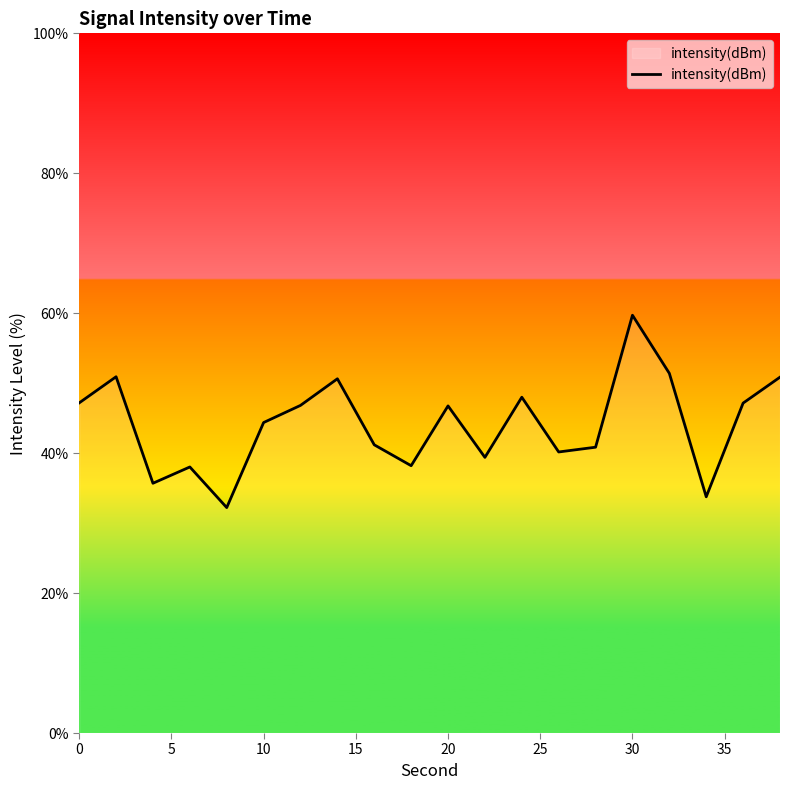

What is the greatest value displayed?

59.7